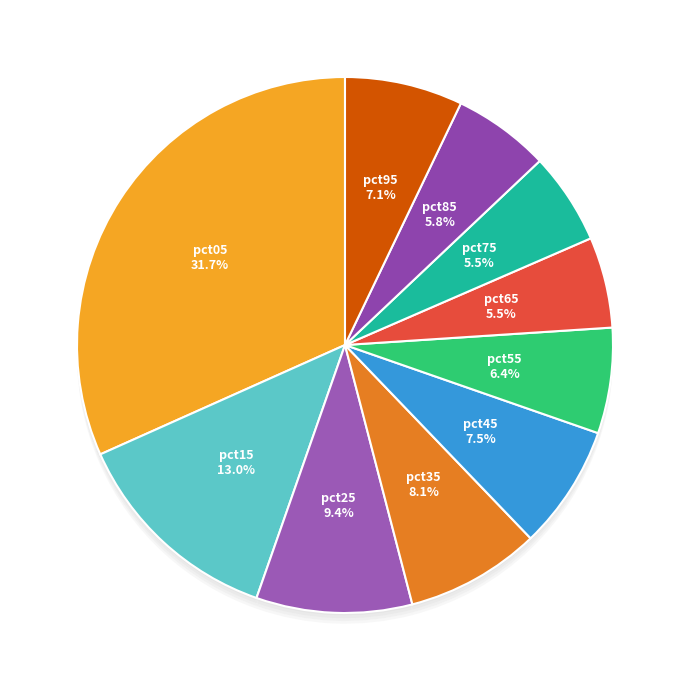

Does pct65 represent more than half of the total?

No